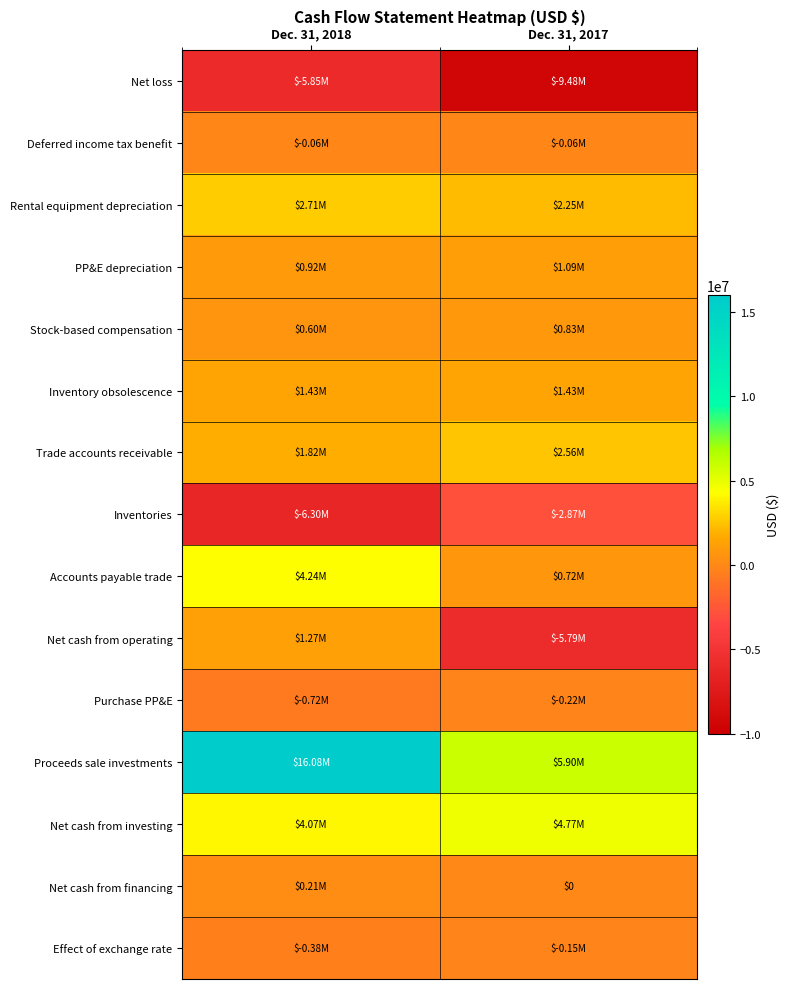

Between Dec. 31, 2017 and Dec. 31, 2018, which is larger?

Dec. 31, 2018